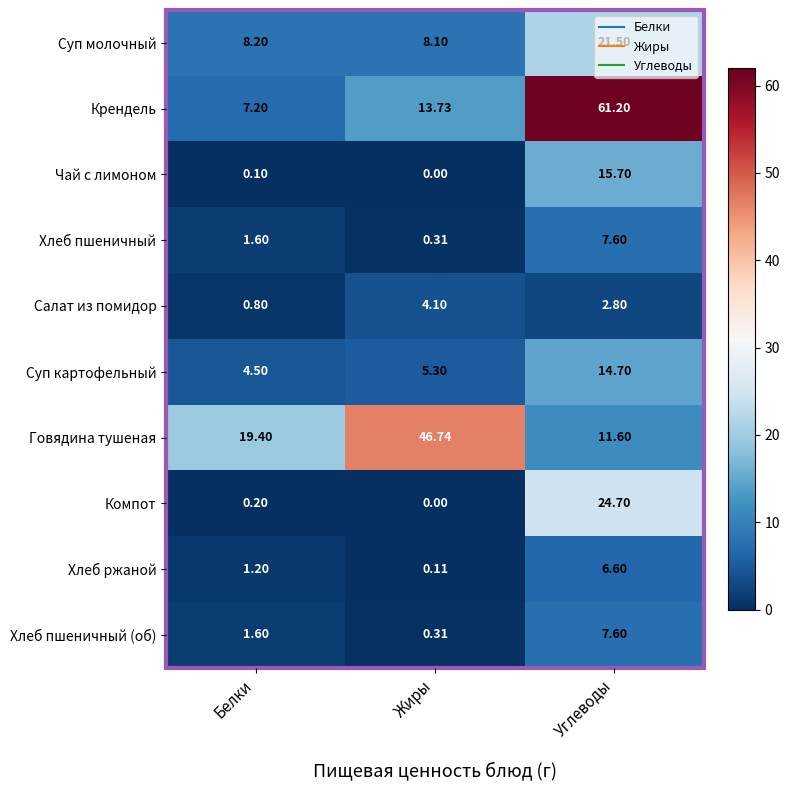

Which category has the lowest value across all series?

Жиры